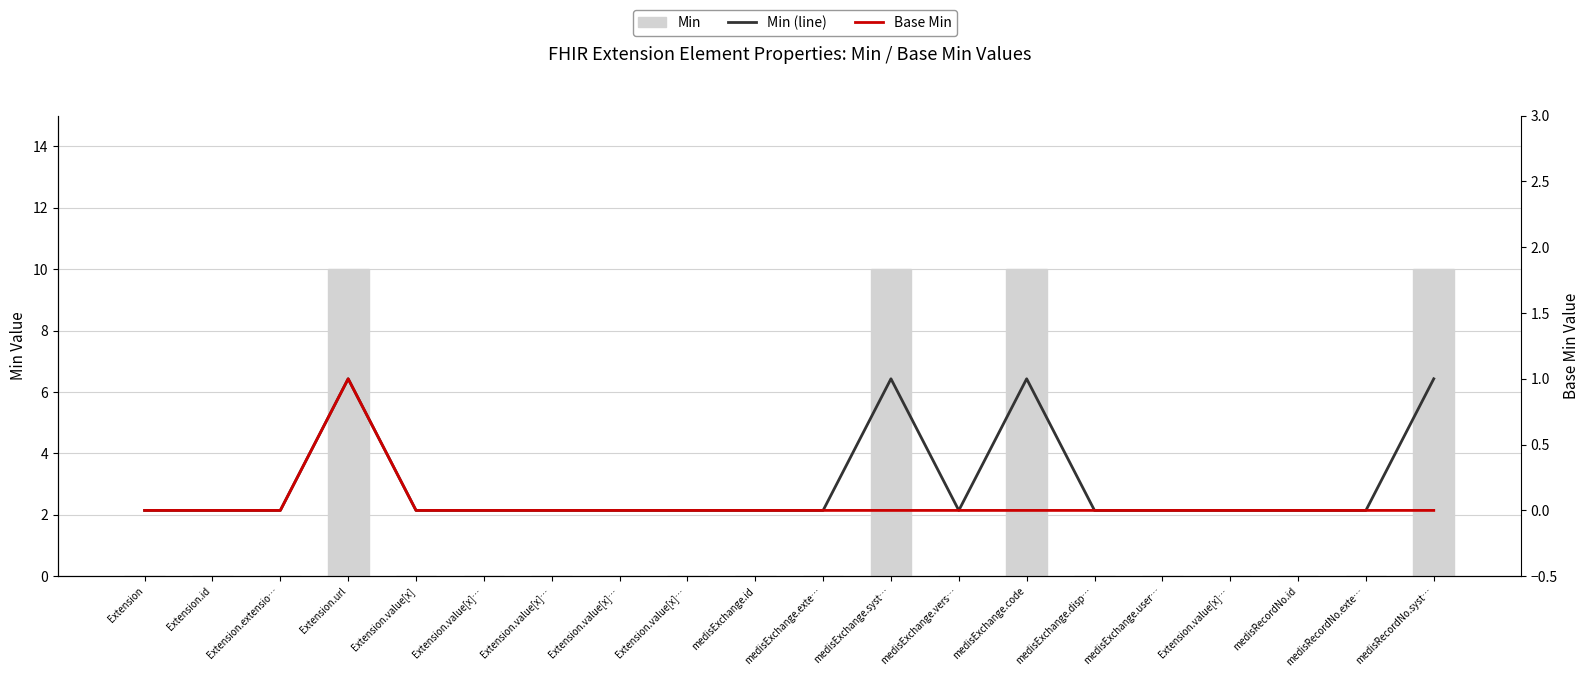

Reading left to right, list all the values displayed in this chart.

Min: 0	0	0	10	0	0	0	0	0	0	0	10	0	10	0	0	0	0	0	10
Min (line): 0	0	0	1	0	0	0	0	0	0	0	1	0	1	0	0	0	0	0	1
Base Min: 0	0	0	1	0	0	0	0	0	0	0	0	0	0	0	0	0	0	0	0